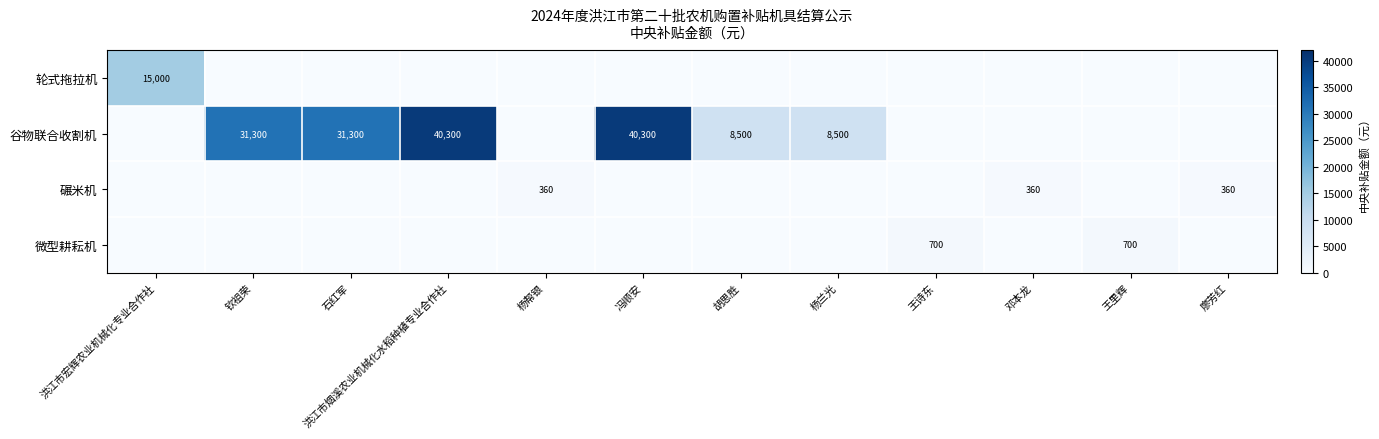

What is the difference between the 谷物联合收割机 values at 冯顺安 and 杨兰光?

31800